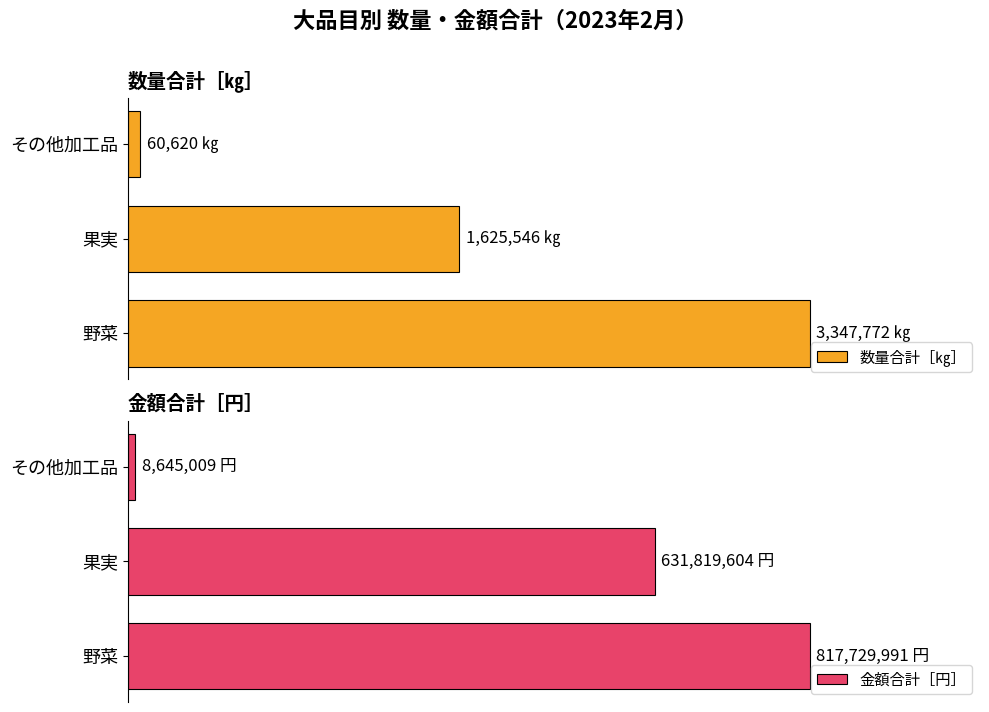

What is the maximum value shown in the chart?

817729991